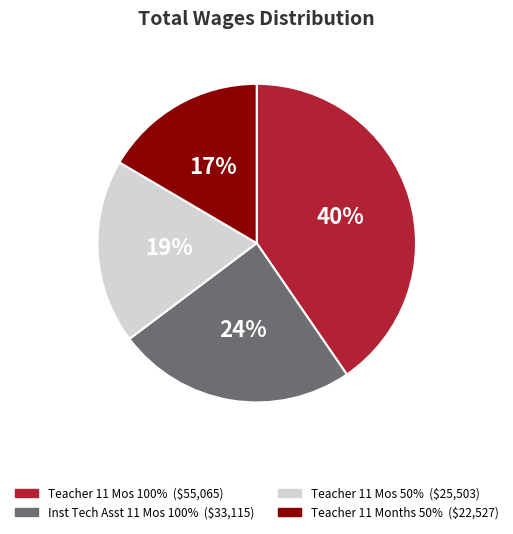

To the nearest percent, what is the average slice percentage?

25%